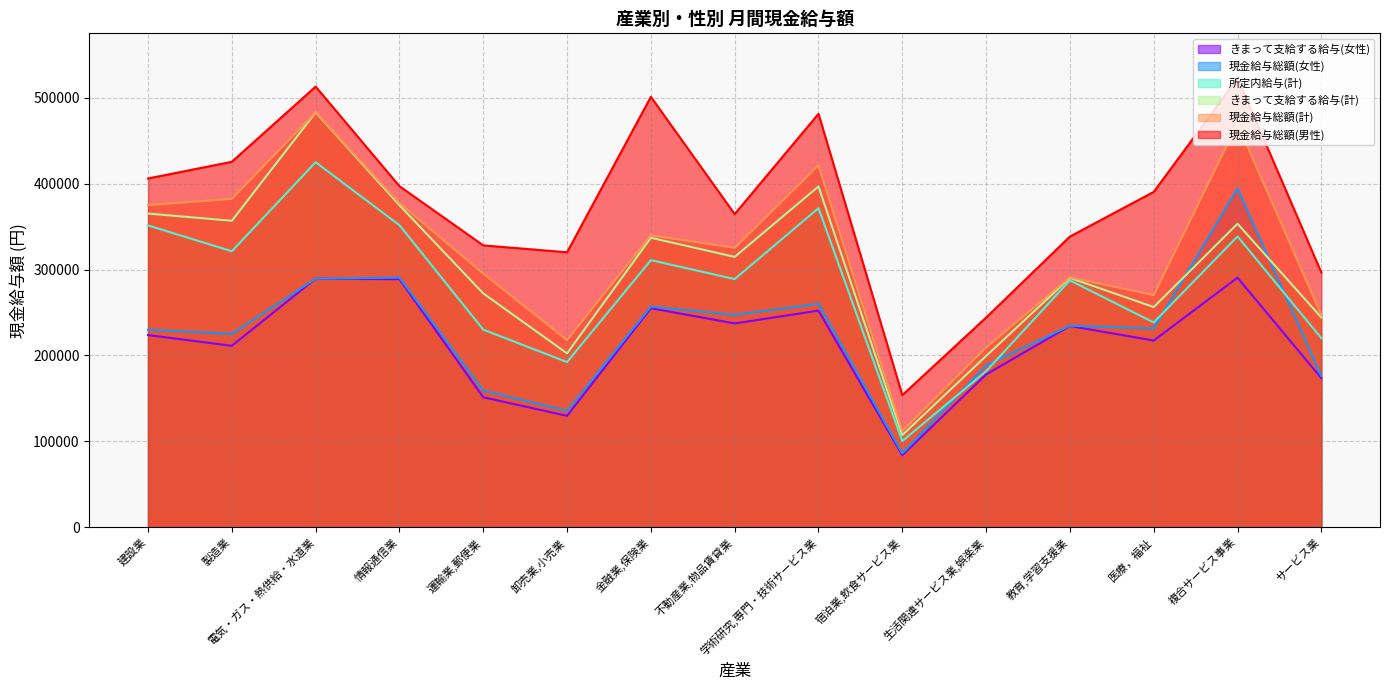

What is the minimum value shown in the chart?

83729